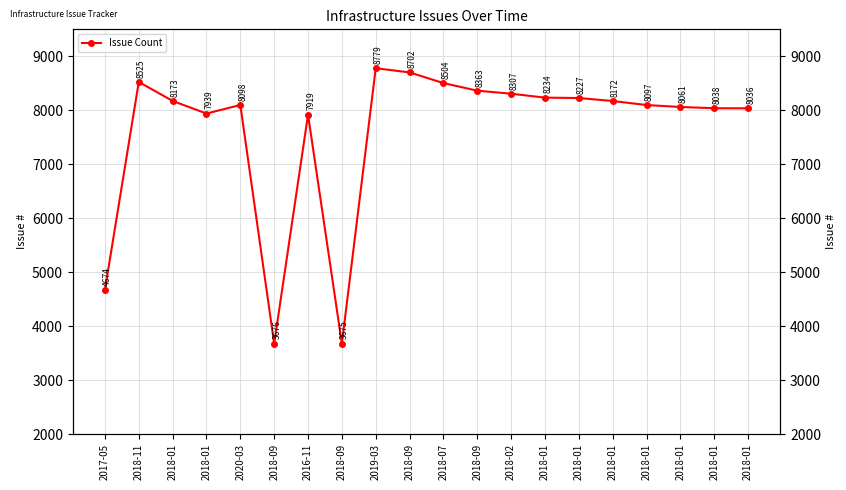

Which label corresponds to the smallest value in the chart?

2018-09